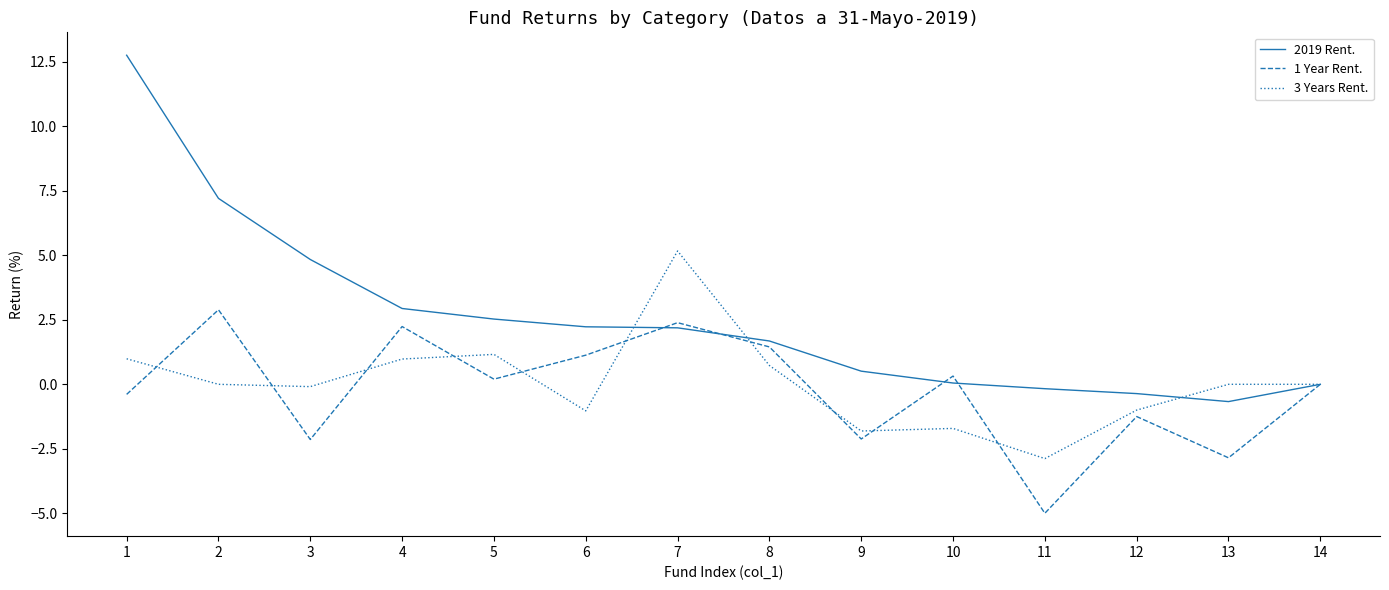

Where do 2019 Rent. and 3 Years Rent. first cross each other?

6 and 7